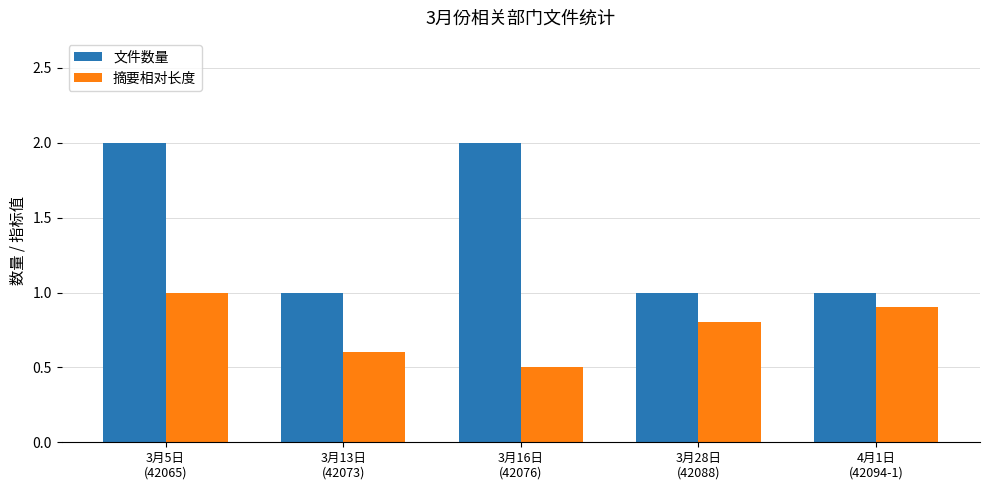

Which series has the largest range (max minus min)?

文件数量